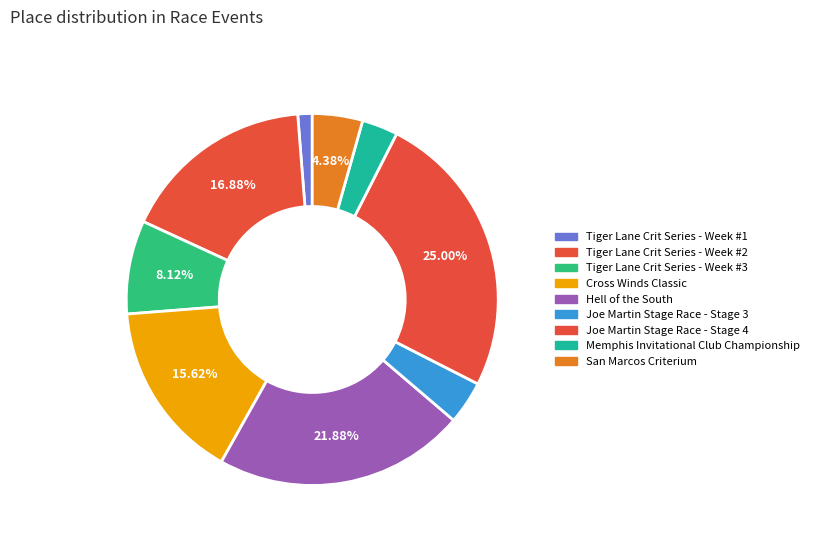

How many slices are in this pie chart?

9